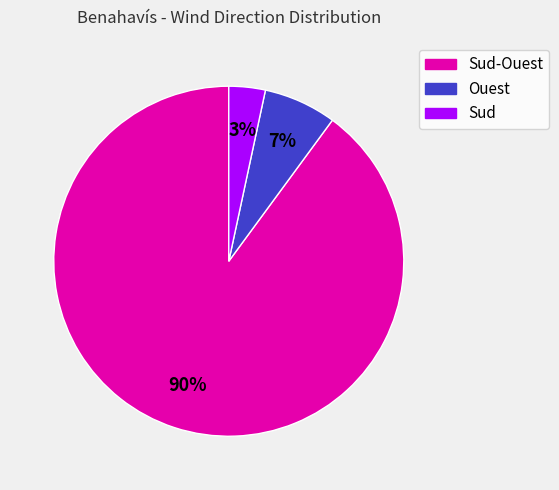

Is there a majority slice in this chart?

Yes